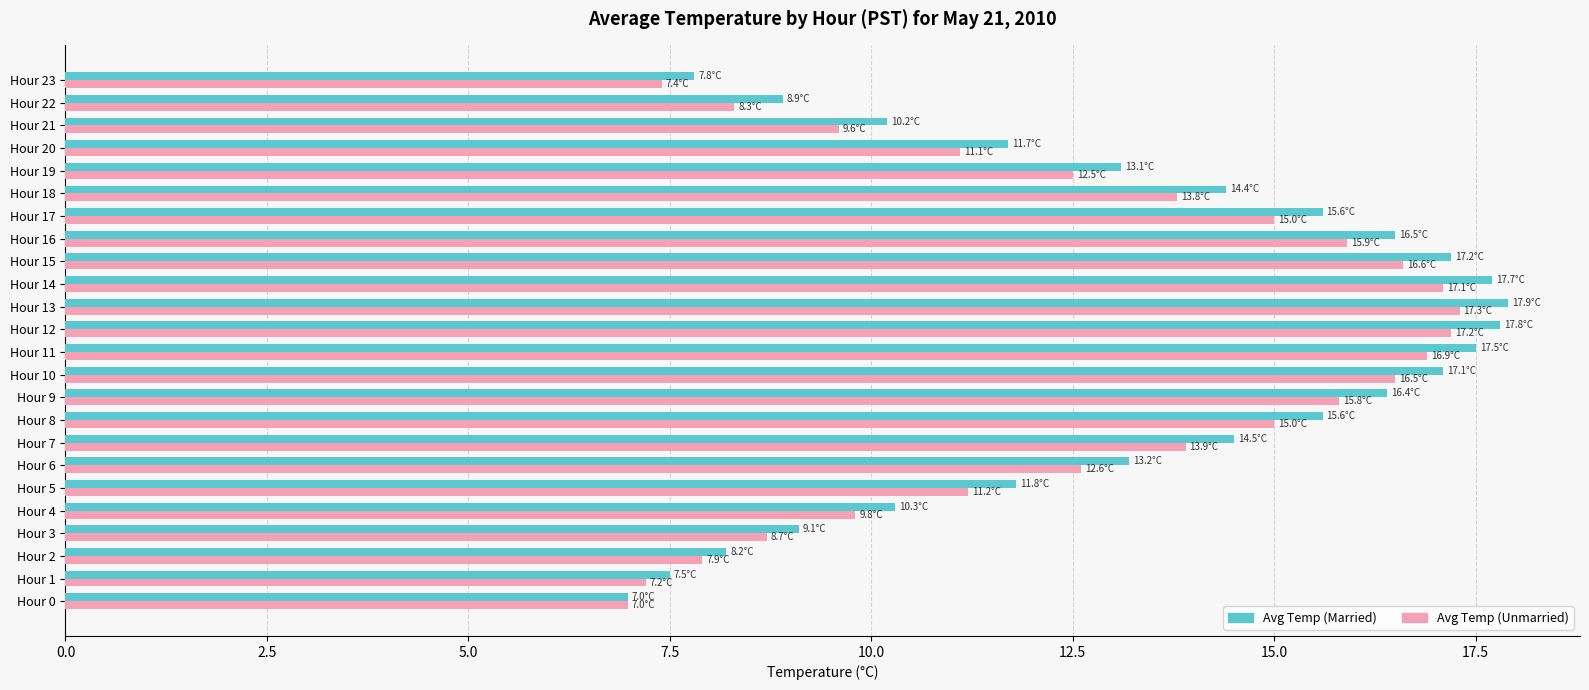

What is the difference between the maximum and minimum values in the Avg Temp (Married) series?

10.9